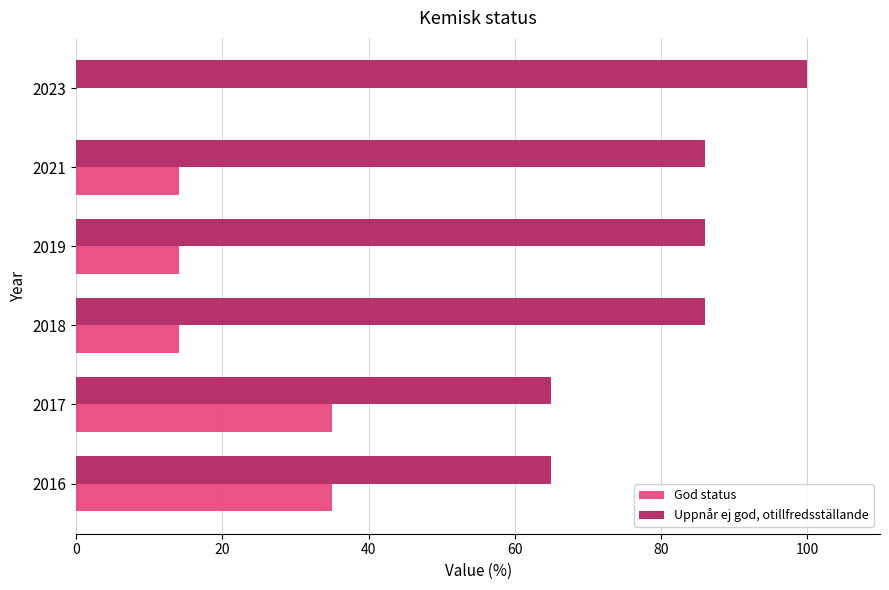

Is the value of Uppnår ej god, otillfredsställande at 2017 greater than the value of God status at 2017?

Yes